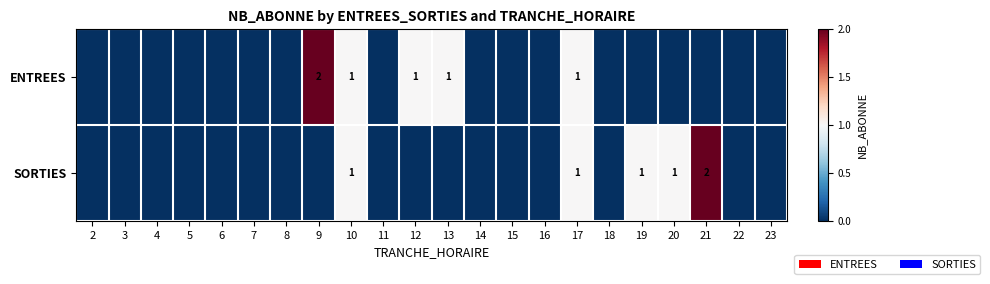

Is it true that ENTREES equals 1 at 9?

False